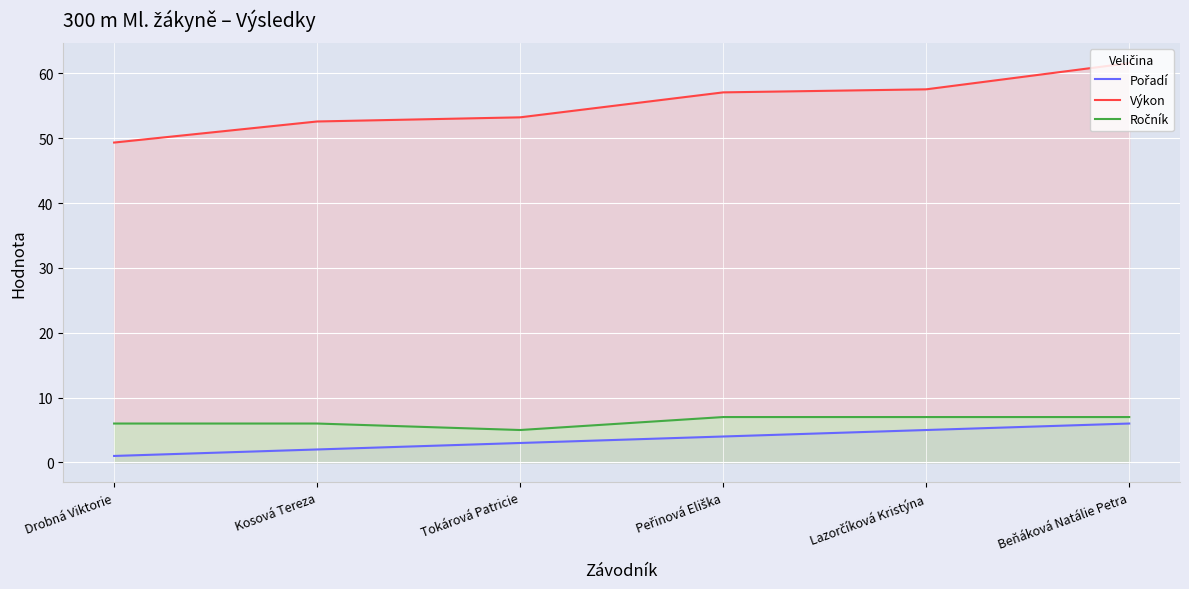

How many Ročník values are between 6 and 7?

5